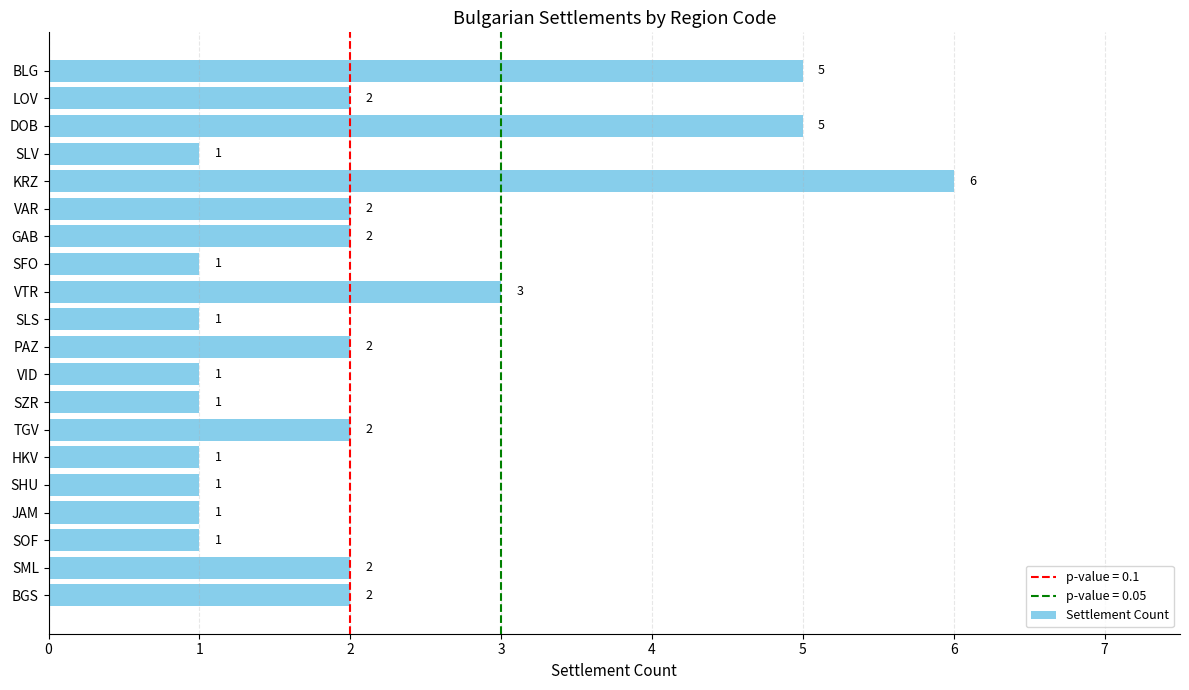

What is the ratio of the value at GAB to the value at VTR?

0.7